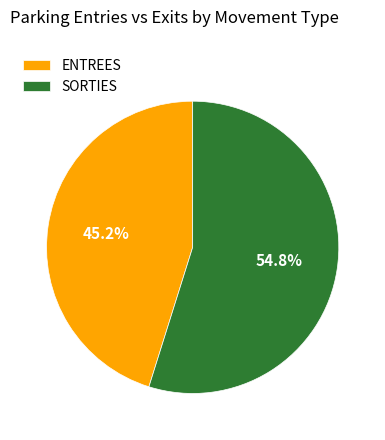

What is the total percentage of SORTIES and ENTREES?

100.0%